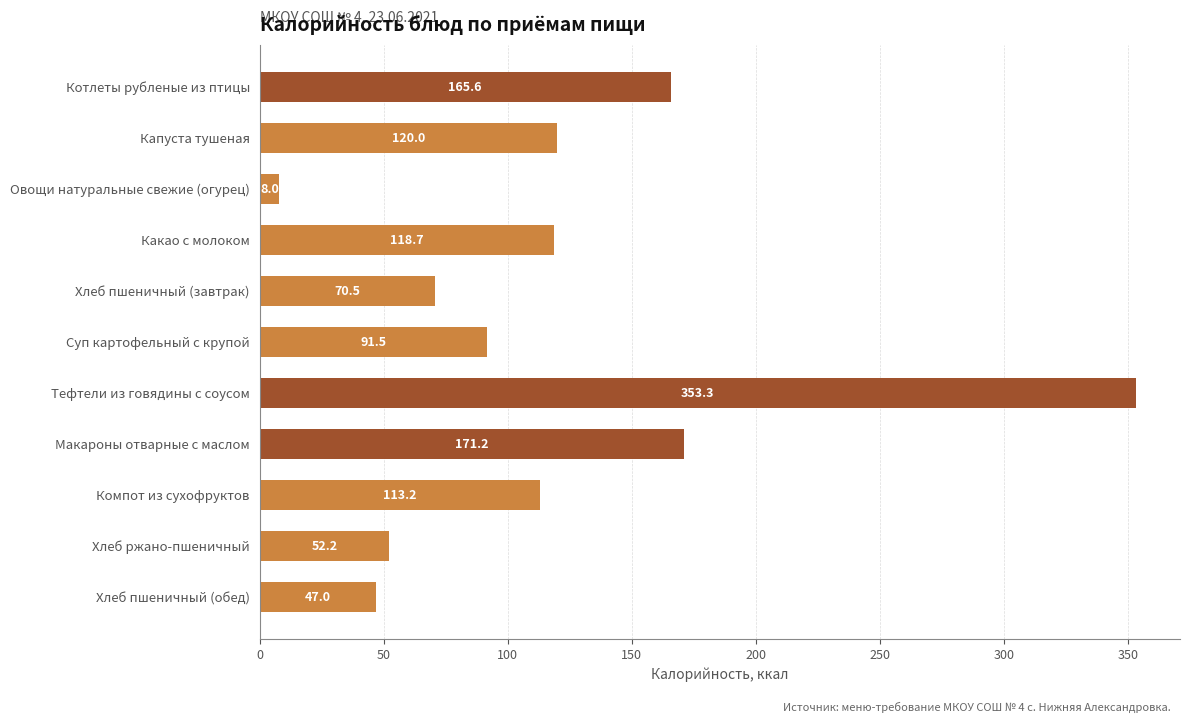

What is the change in value from Капуста тушеная to Хлеб пшеничный (обед)?

-73.0